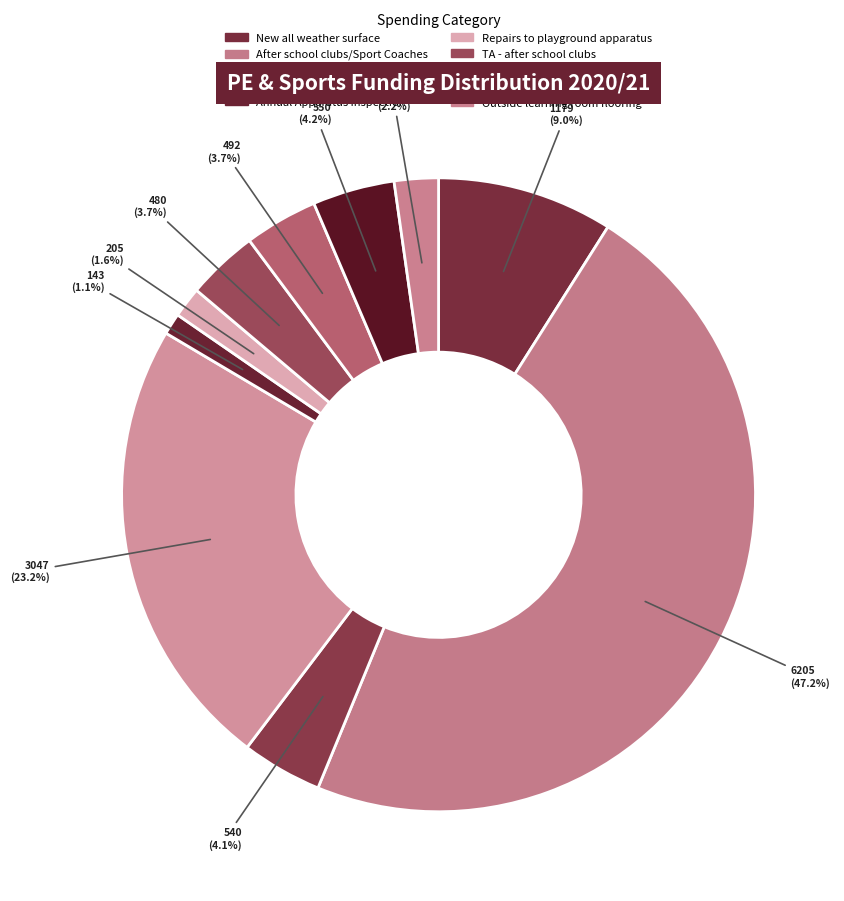

How many slices are in this pie chart?

10